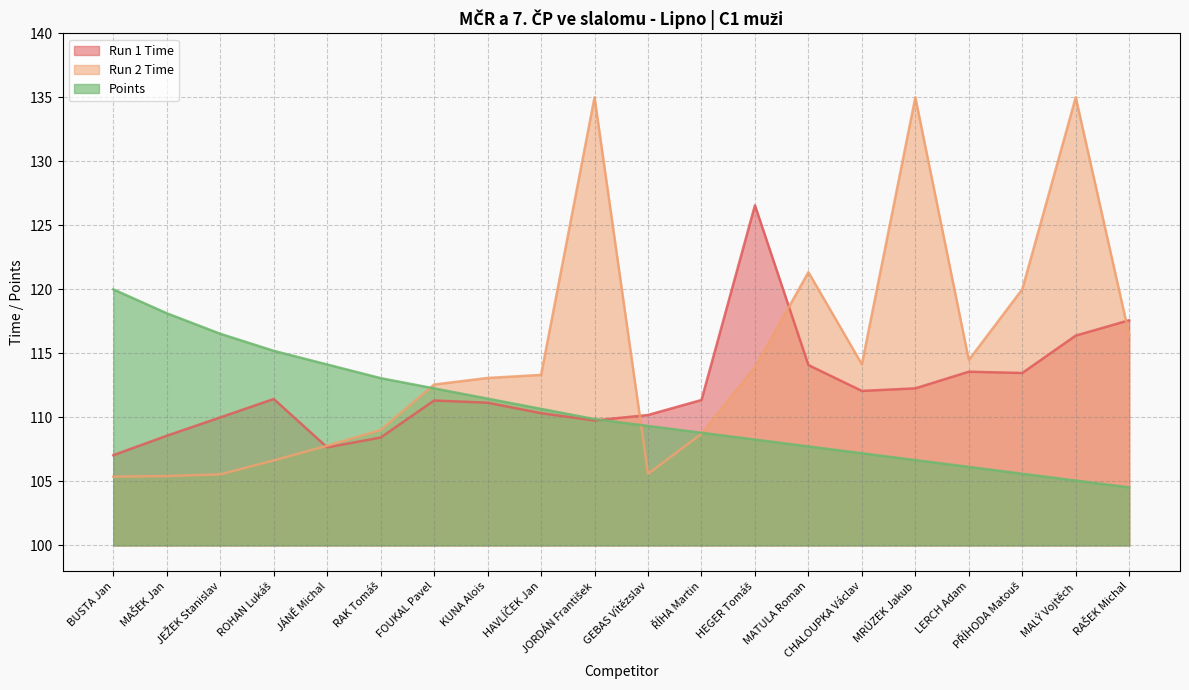

True or false: Points has a value of 109.3 at GEBAS Vítězslav.

True